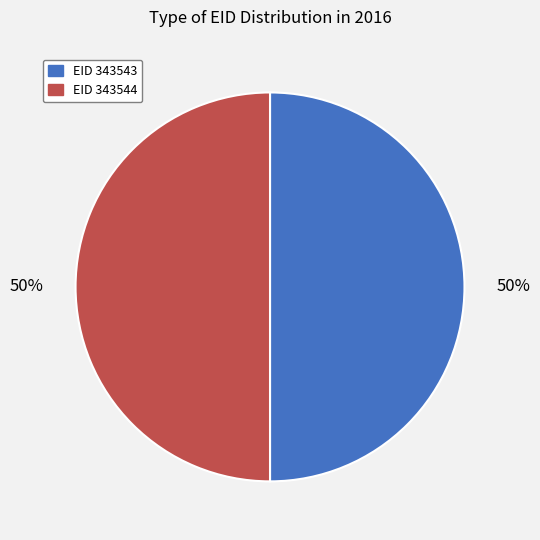

What percentage is the EID 343543 slice, to the nearest percent?

50%